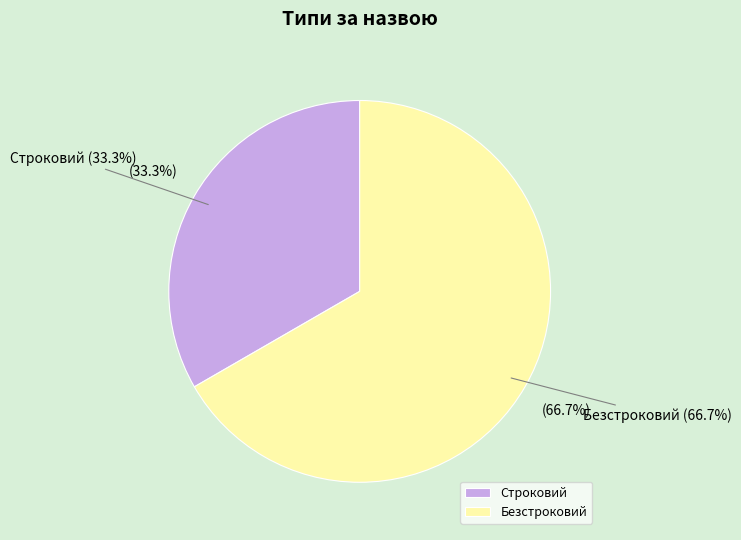

The Строковий slice represents 33% of the pie. True or false?

True